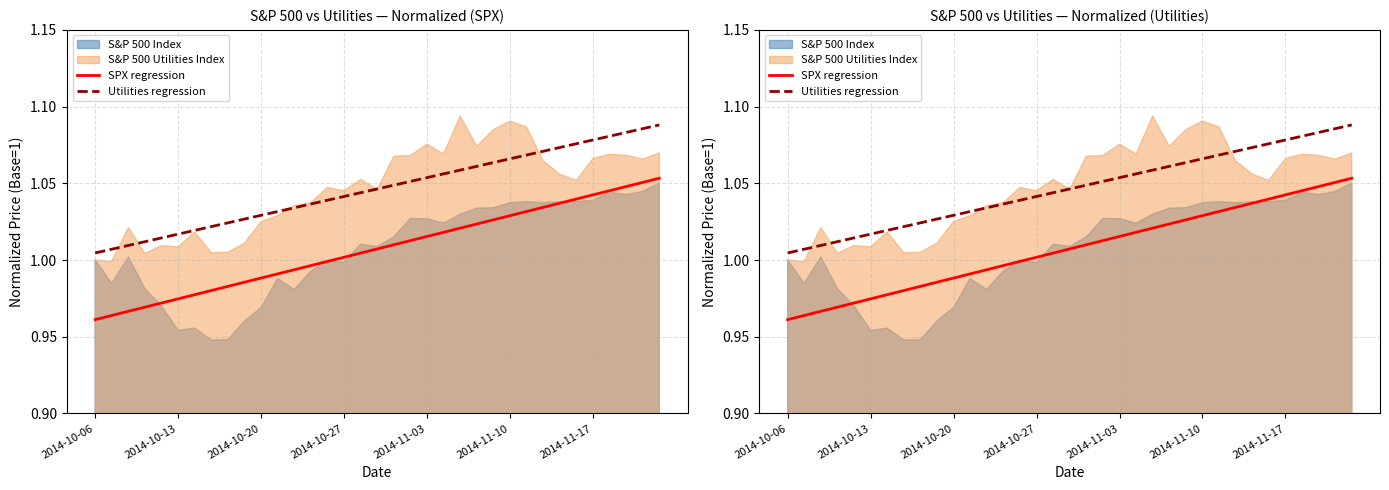

Reading left to right, what are all the values shown in this chart?

SPX regression: 1.0	1.0	1.0	1.0	1.0	1.0	1.0	1.0	1.0	1.0	1.0	1.0	1.0	1.0	1.0	1.0	1.0	1.0	1.0	1.0	1.0	1.0	1.0	1.0	1.0	1.0	1.0	1.0	1.0	1.0	1.0	1.0	1.0	1.1	1.1
Utilities regression: 1.0	1.0	1.0	1.0	1.0	1.0	1.0	1.0	1.0	1.0	1.0	1.0	1.0	1.0	1.0	1.0	1.0	1.0	1.0	1.1	1.1	1.1	1.1	1.1	1.1	1.1	1.1	1.1	1.1	1.1	1.1	1.1	1.1	1.1	1.1